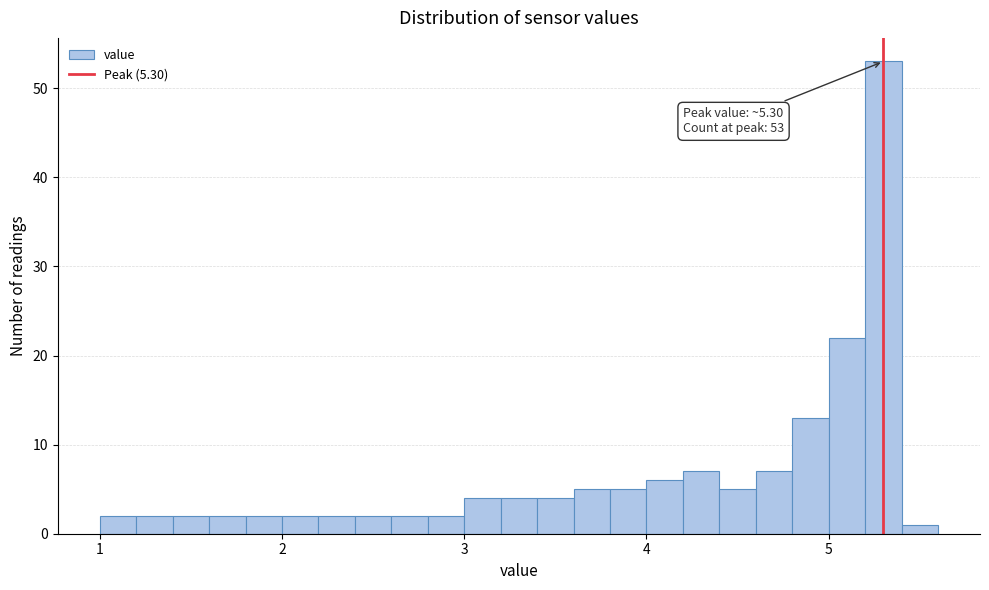

Around what value on the x-axis is the tallest bar? Give the approximate position of its centre, as read against the axis.

5.3